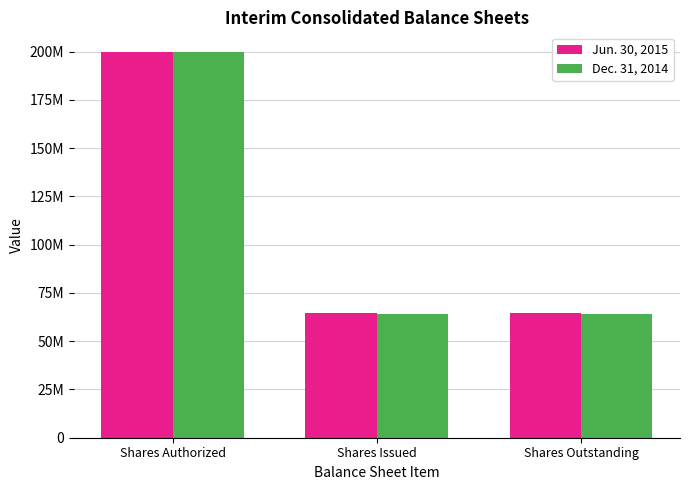

What is the difference between the highest and lowest values at Shares Outstanding?

228000